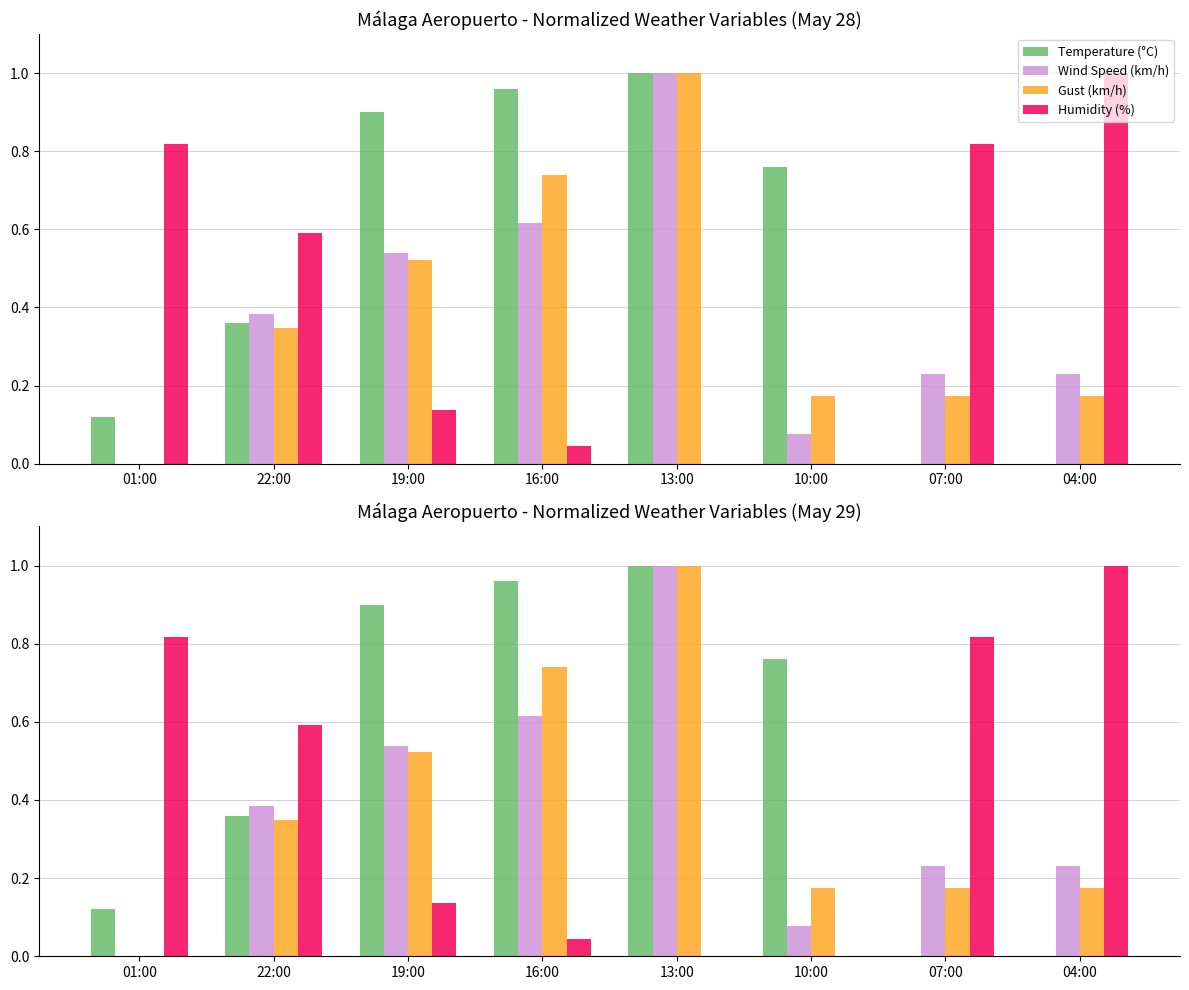

Is the value of Humidity (%) at 01:00 greater than the value of Temperature (°C) at 13:00?

No